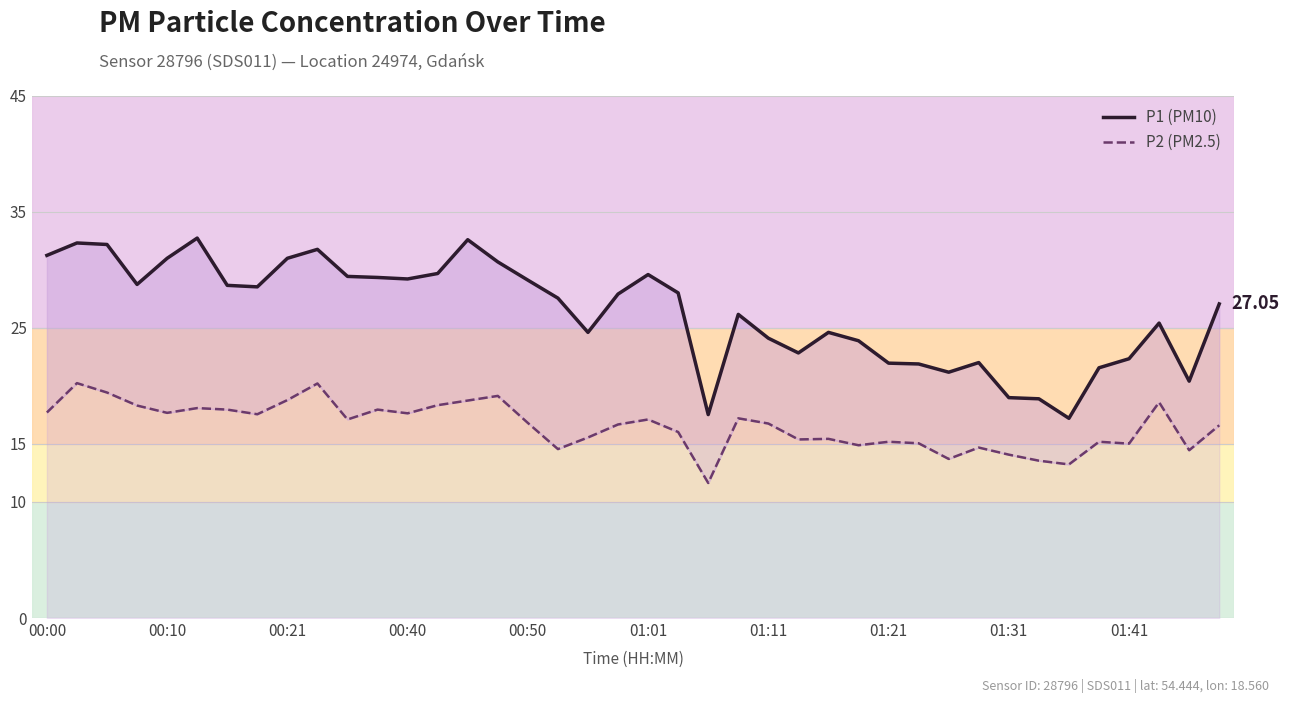

At how many categories does at least one series exceed 25?

24